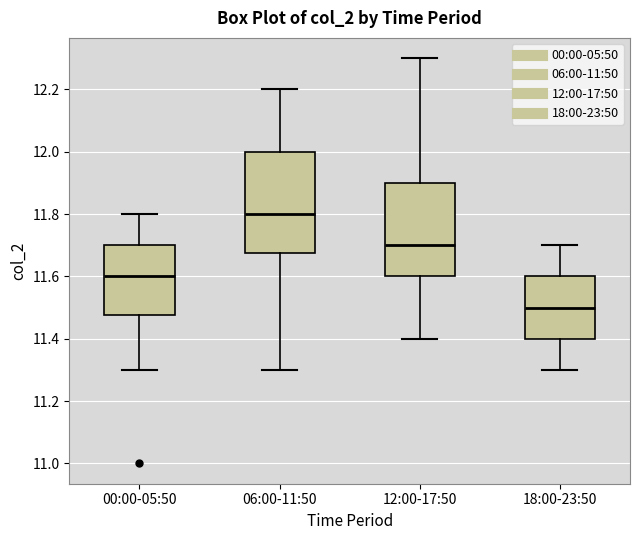

Reading left to right, transcribe this box plot: for each box, give where its median line is, the range the box spans, and where its two whiskers end, as read against the y-axis. The values are not printed on the chart, so give them approximately, as read against the axis.

00:00-05:50: median 11.60, box 11.48 to 11.70, whiskers 11.30 to 11.80
06:00-11:50: median 11.80, box 11.68 to 12.00, whiskers 11.30 to 12.20
12:00-17:50: median 11.70, box 11.60 to 11.90, whiskers 11.40 to 12.30
18:00-23:50: median 11.50, box 11.40 to 11.60, whiskers 11.30 to 11.70